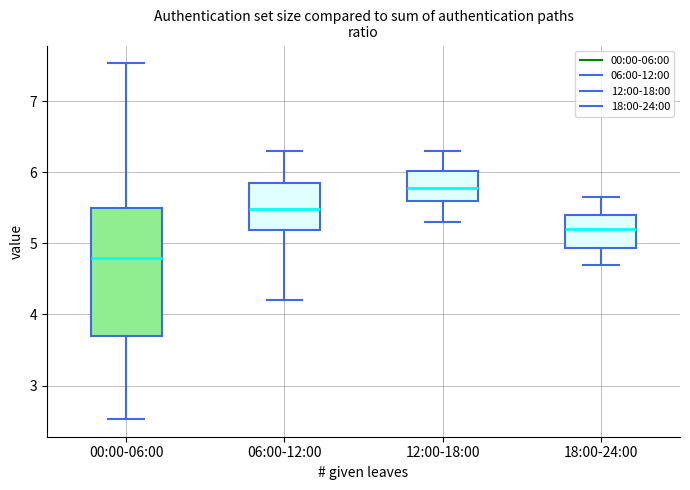

Which box is the tallest, from its lower edge to its upper edge?

00:00-06:00